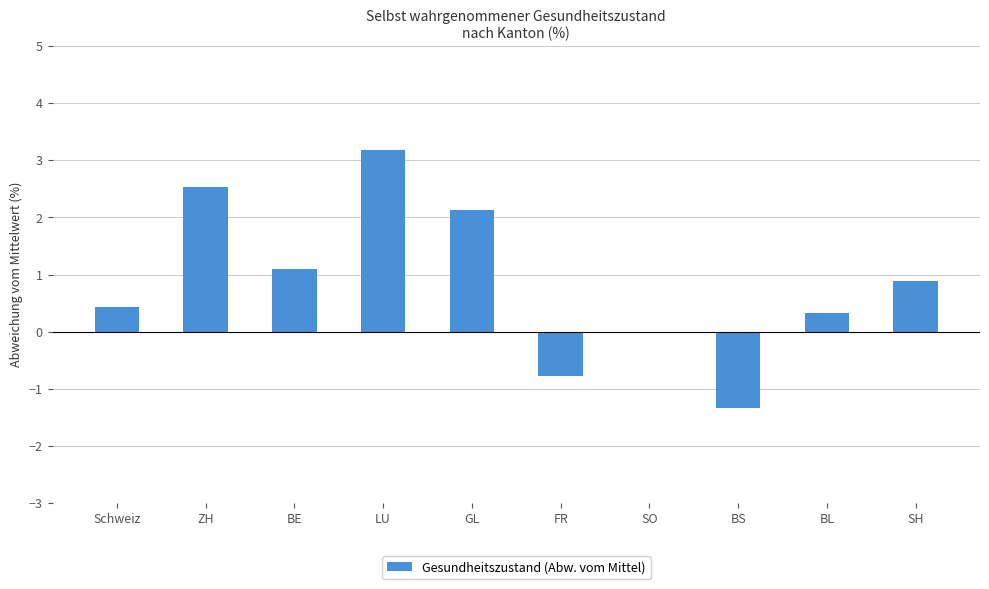

Which label corresponds to the smallest value in the chart?

BS